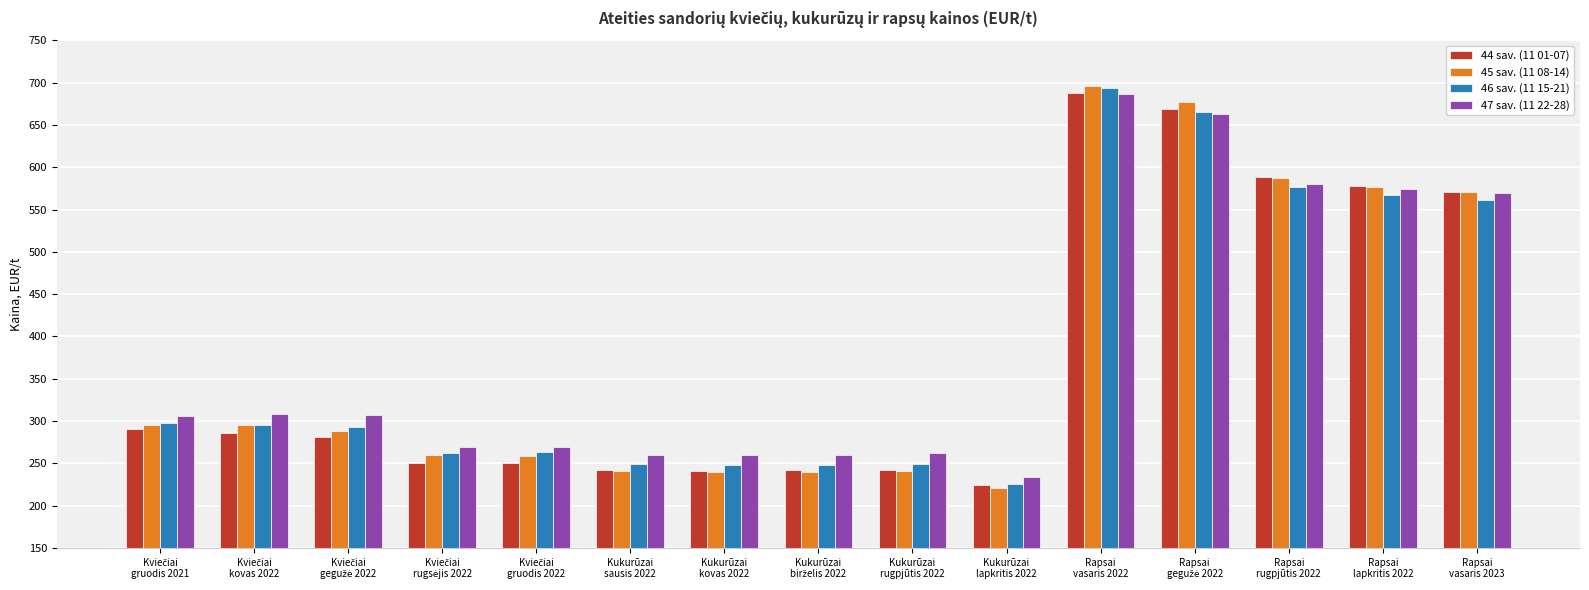

The value of 47 sav. (11 22-28) at Kukurūzai
kovas 2022 is 342.6. True or false?

False